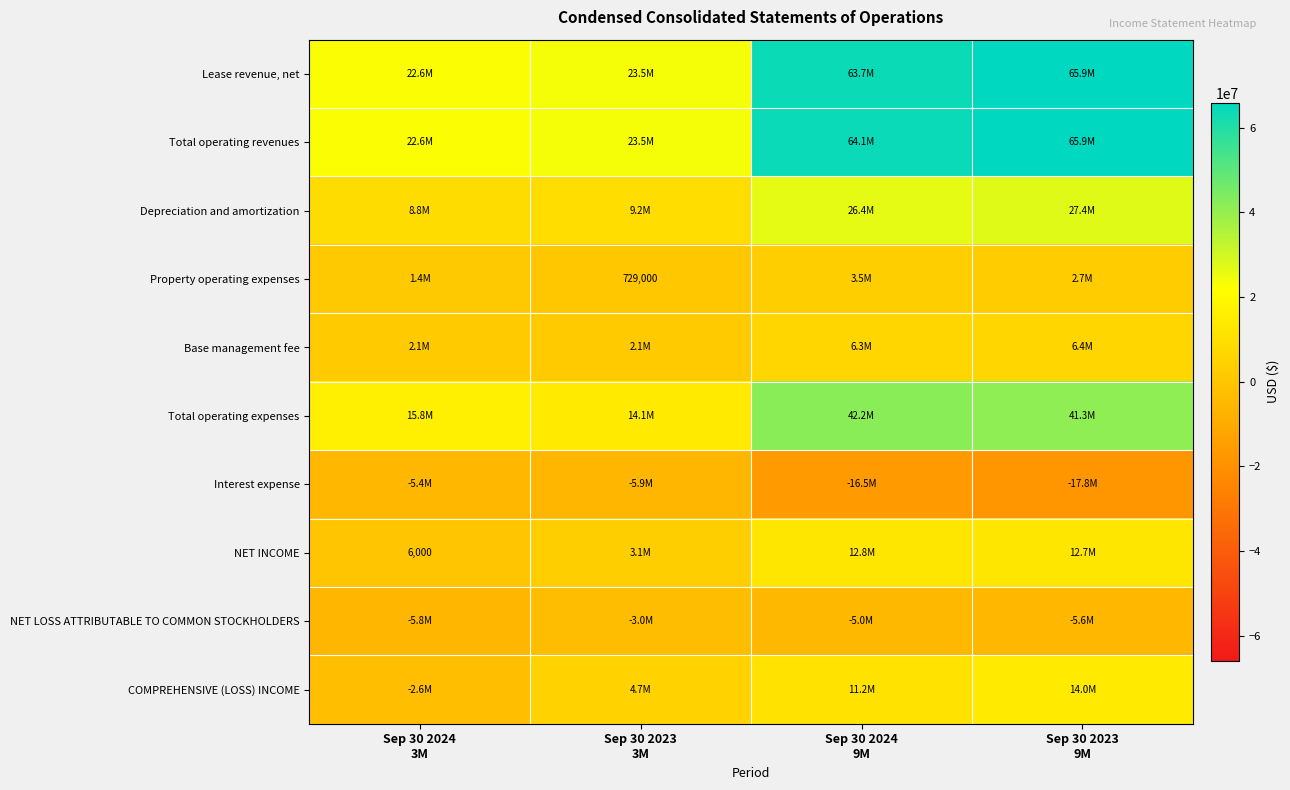

Where is Base management fee nearest to the value 4258500?

Sep 30 2024 9M